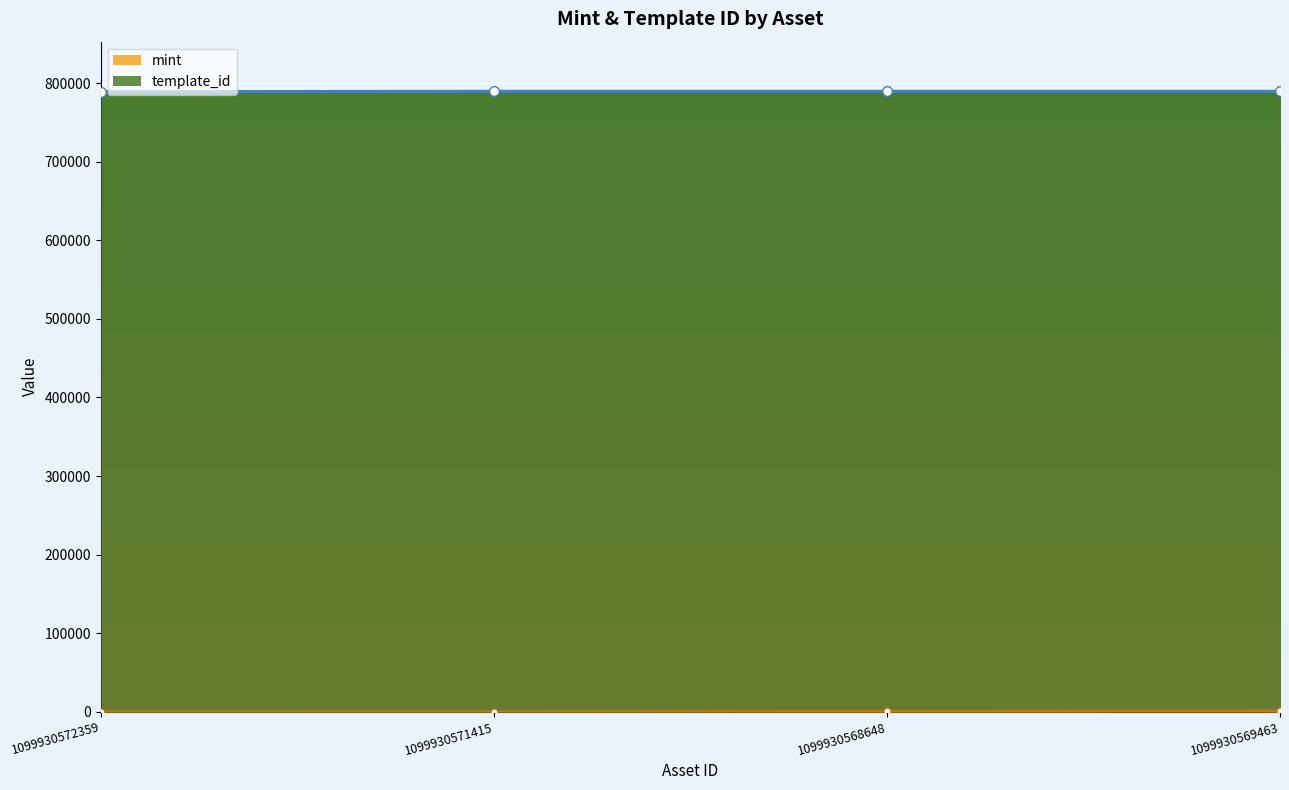

At which label is template_id closest to 789395?

1099930571415